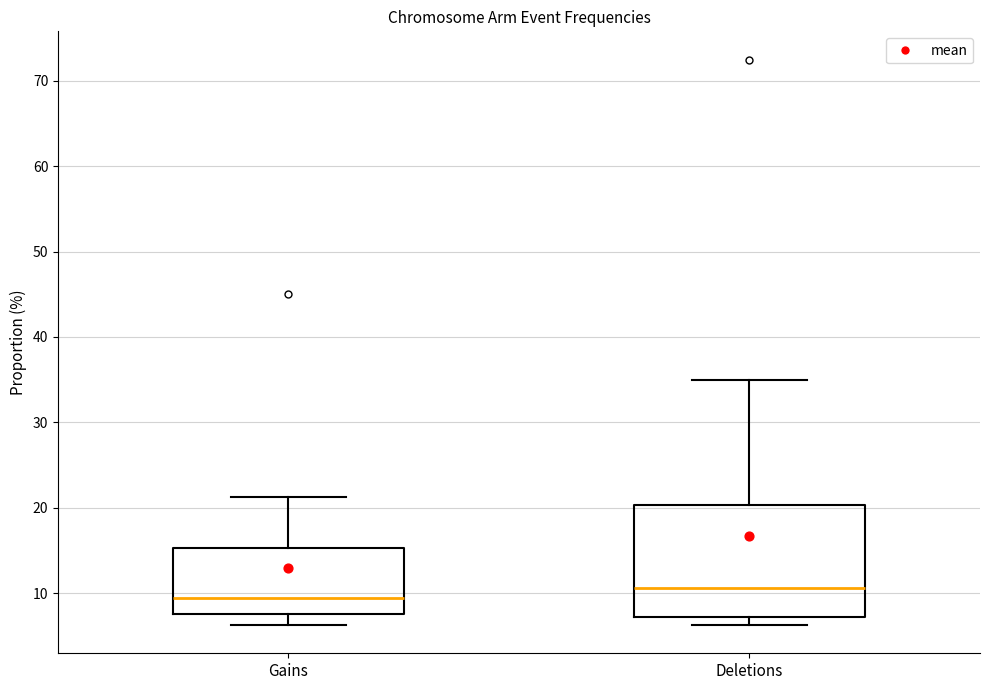

Which box is the tallest, from its lower edge to its upper edge?

Deletions